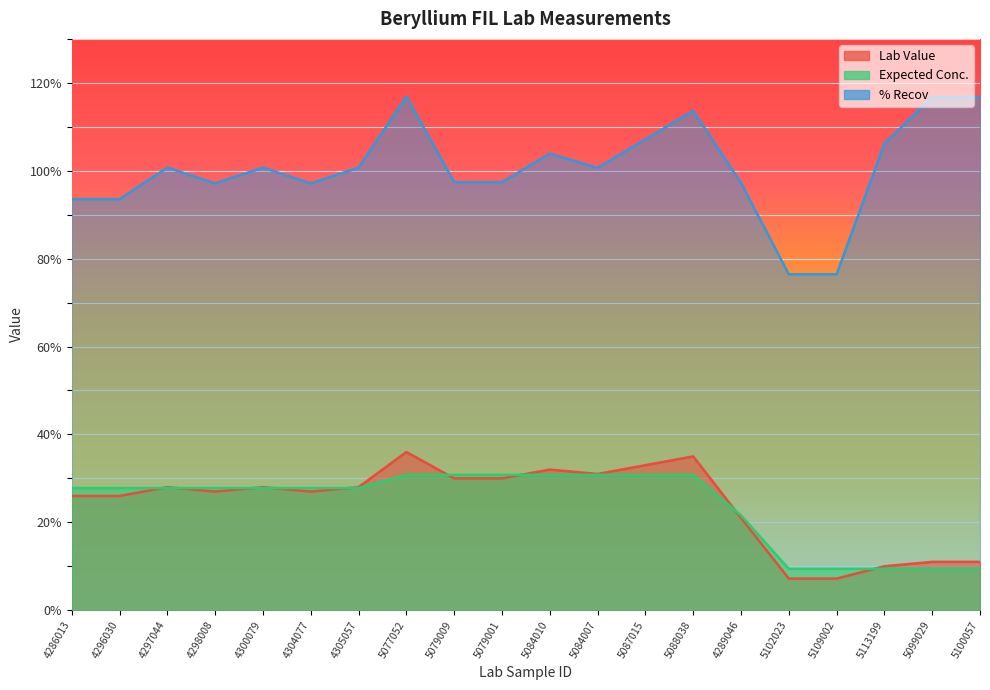

At how many categories does at least one series exceed 105?

6